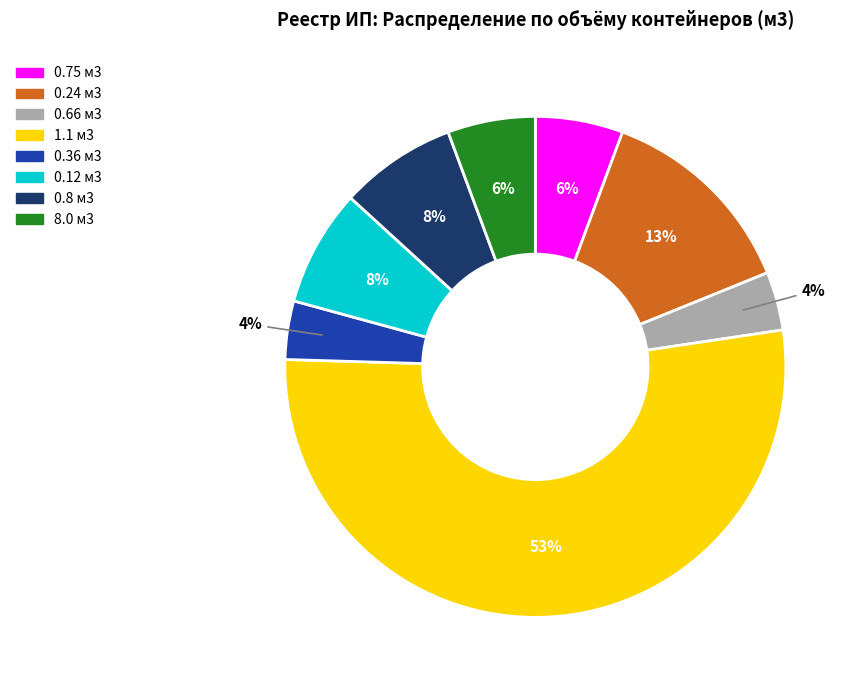

To the nearest percent, what is the average slice percentage?

12%